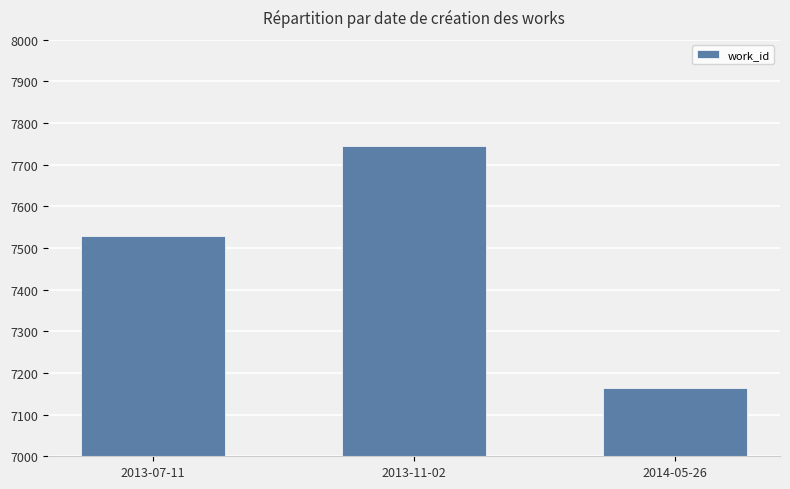

What is the change in value from 2013-07-11 to 2014-05-26?

-367